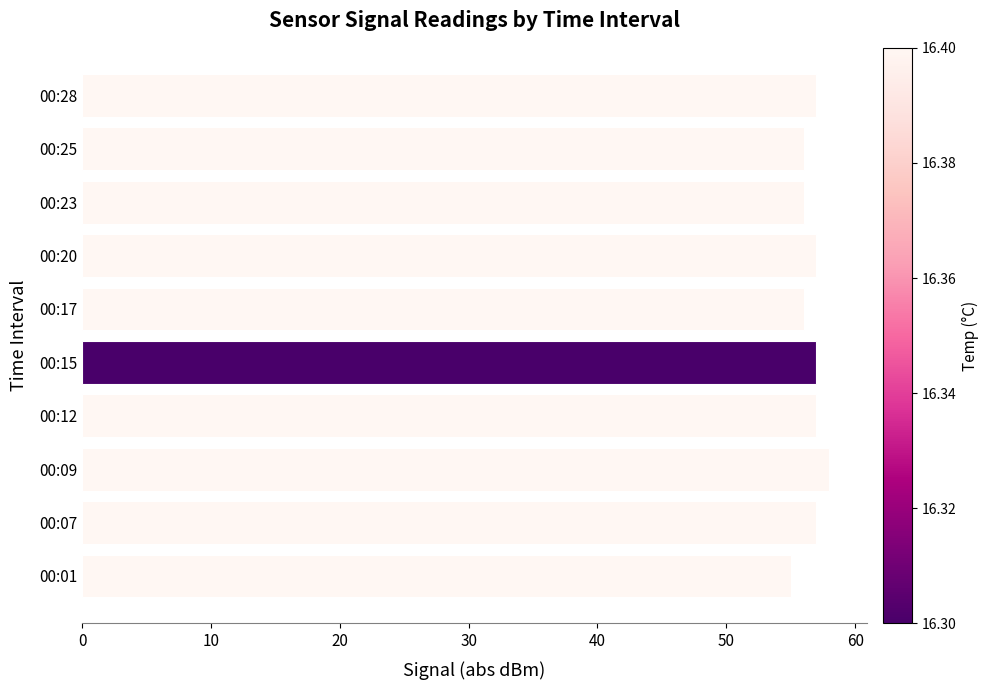

Are the bars grouped side by side (vs. stacked)?

No